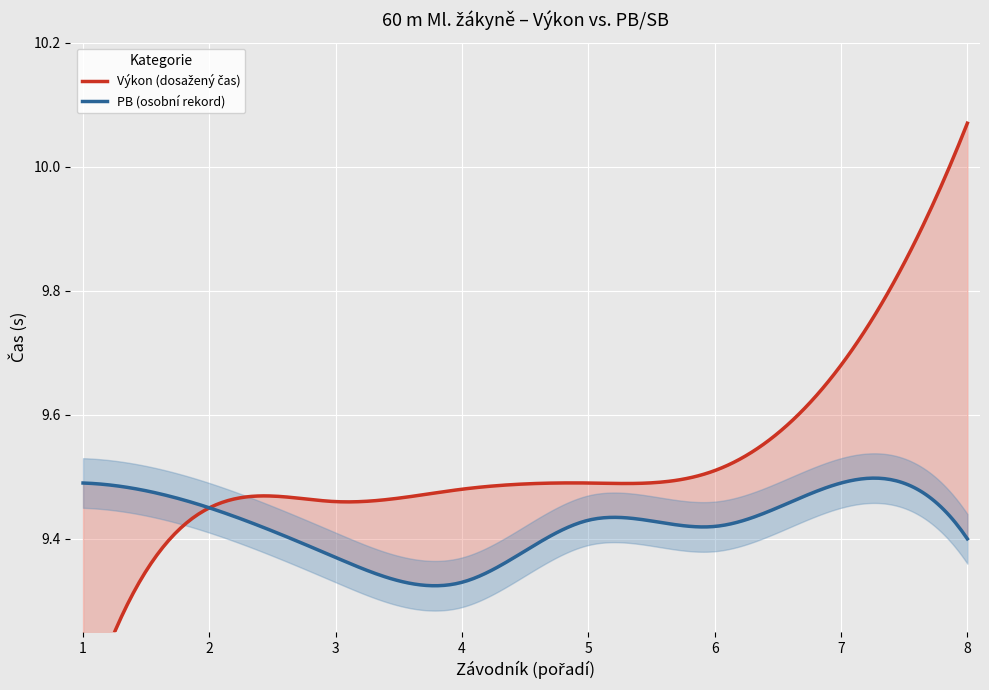

True or false: PB and SB cross at least once.

False